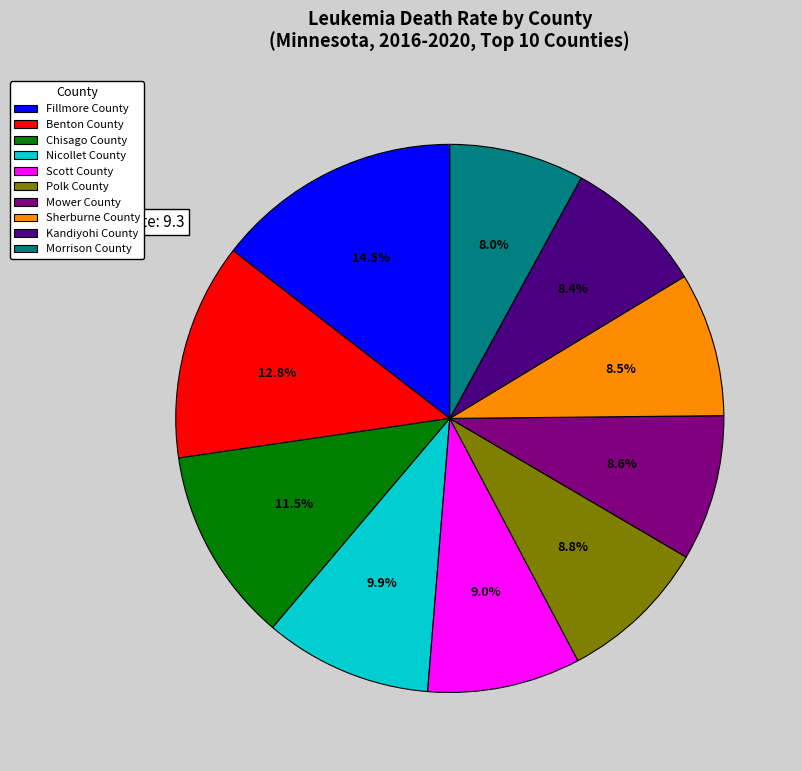

Approximately how many times larger is the value at Fillmore County compared to Kandiyohi County?

1.7